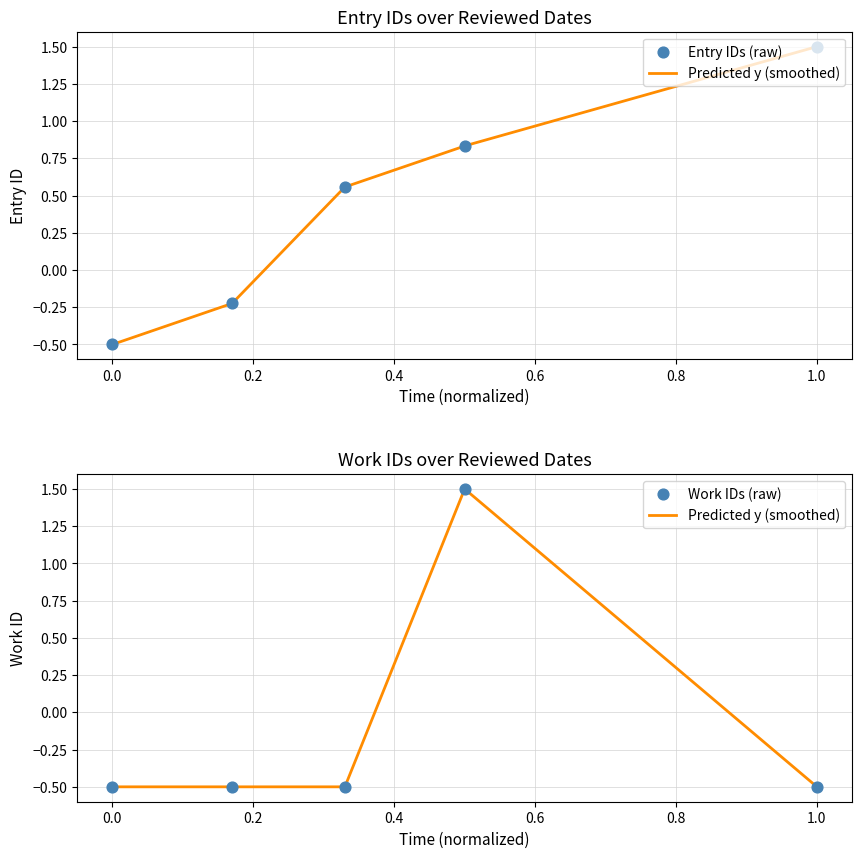

At how many categories does at least one series exceed 0?

3